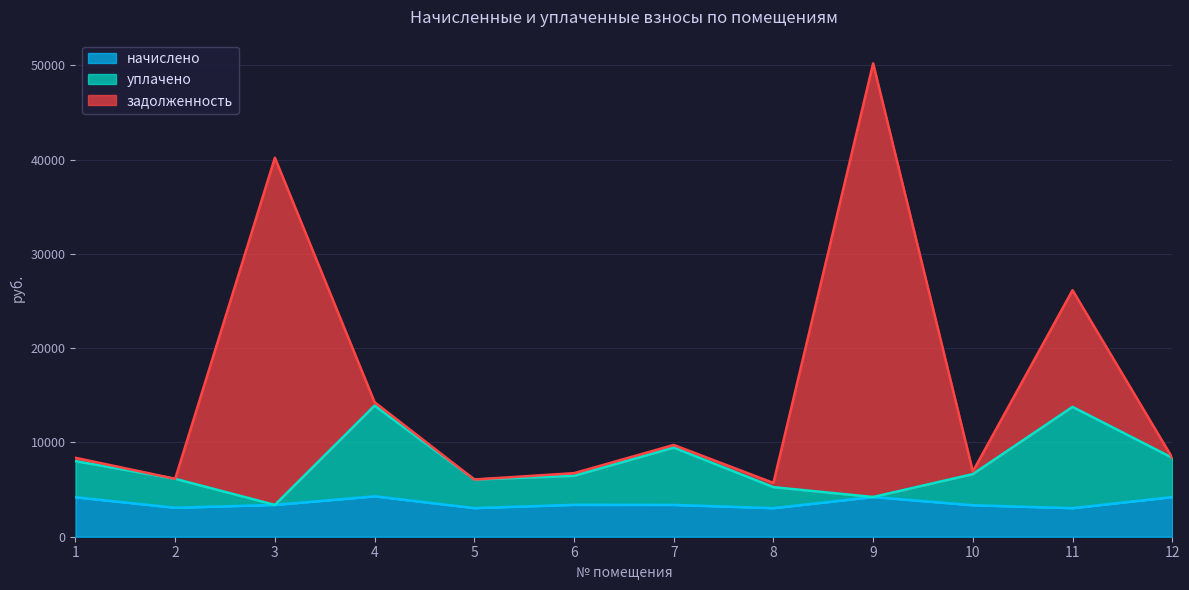

What is the total value across all series at 8?

5704.9